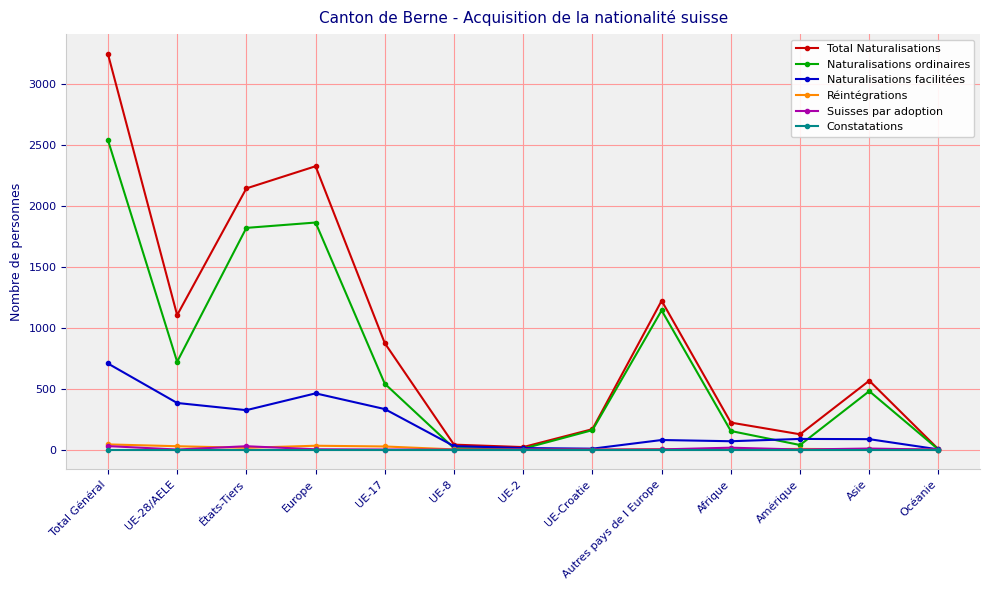

What is the difference between the highest and lowest values at Europe?

2326